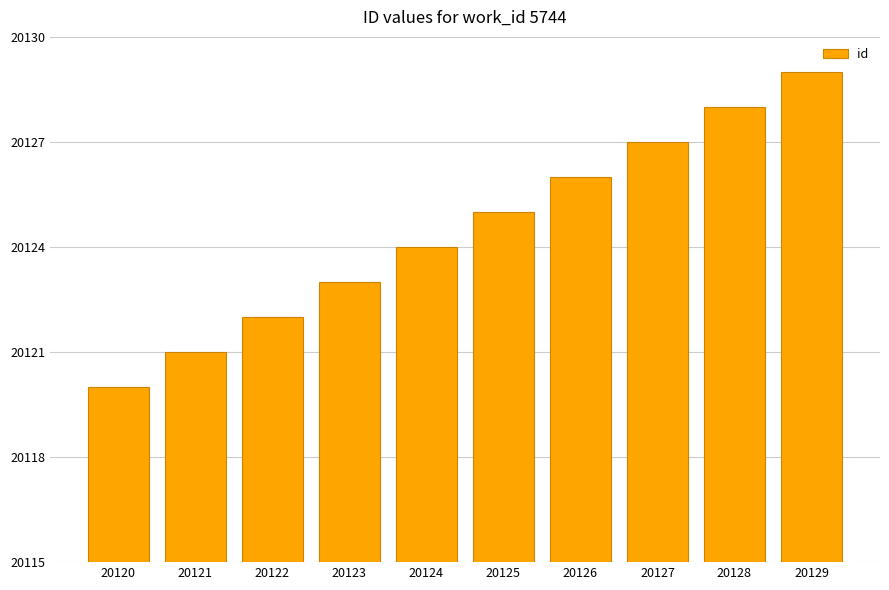

True or false: the data shows 20128 at 20128.

True